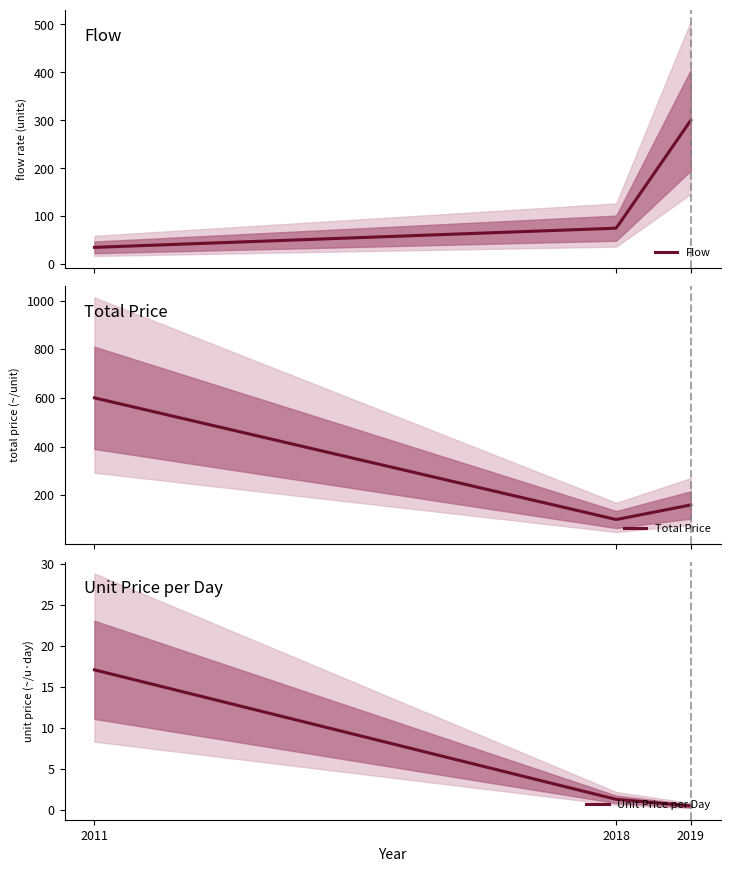

What is the lowest value of the Flow series?

35.0